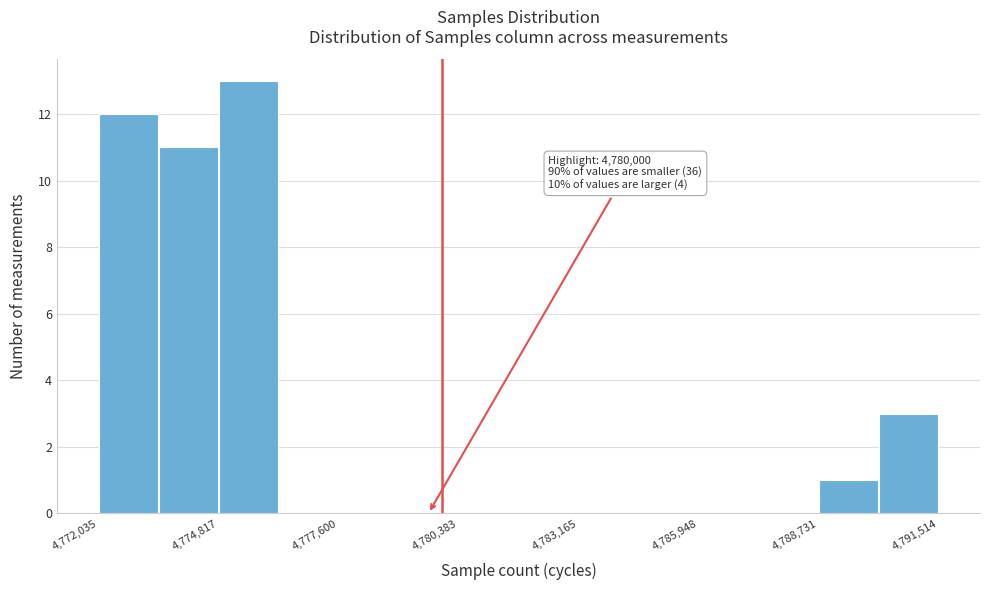

Read against the x-axis, roughly where is the centre of the tallest bar?

4775500